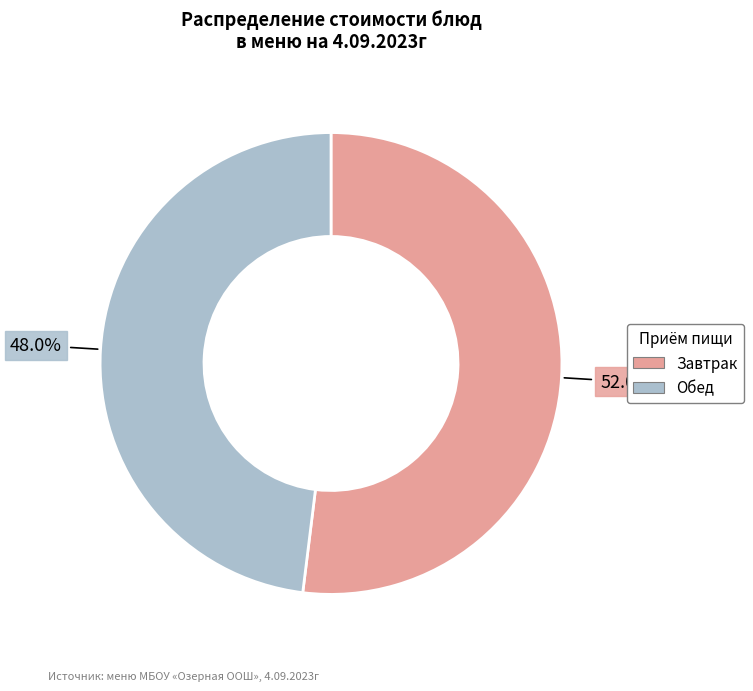

Rank the categories by value from lowest to highest.

Обед, Завтрак